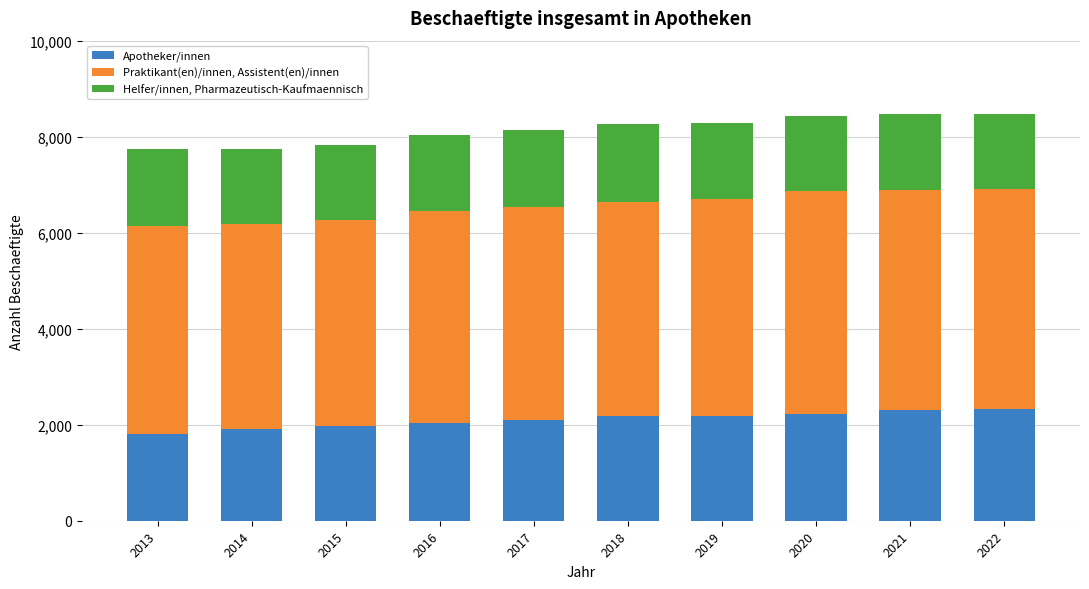

What is the maximum value for Apotheker/innen?

2318